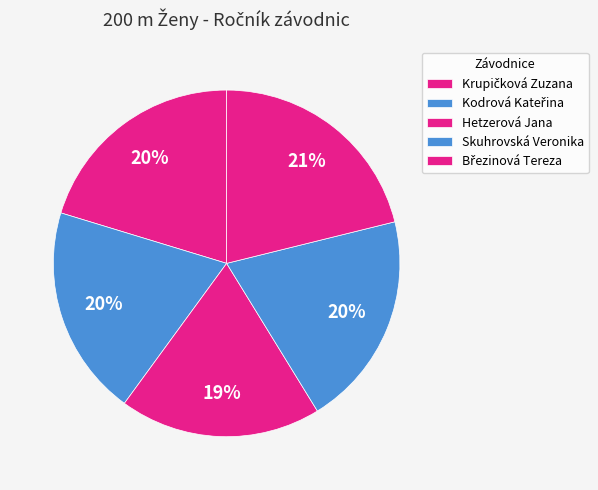

Between Krupičková Zuzana and Březinová Tereza, which is larger?

Krupičková Zuzana